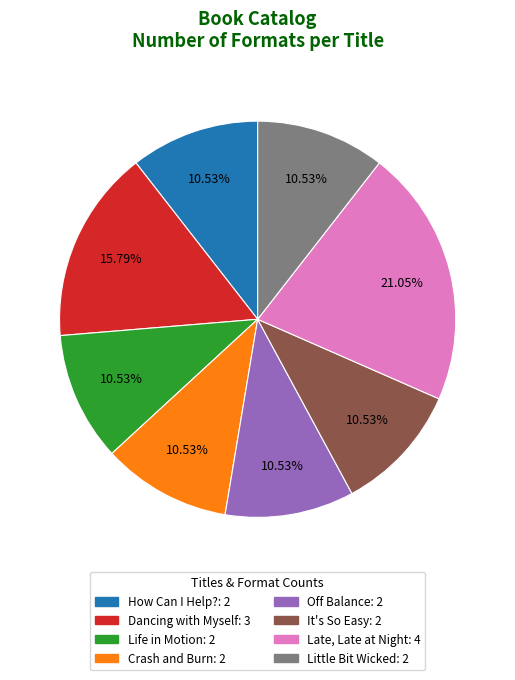

Is Little Bit Wicked the majority of the pie?

No